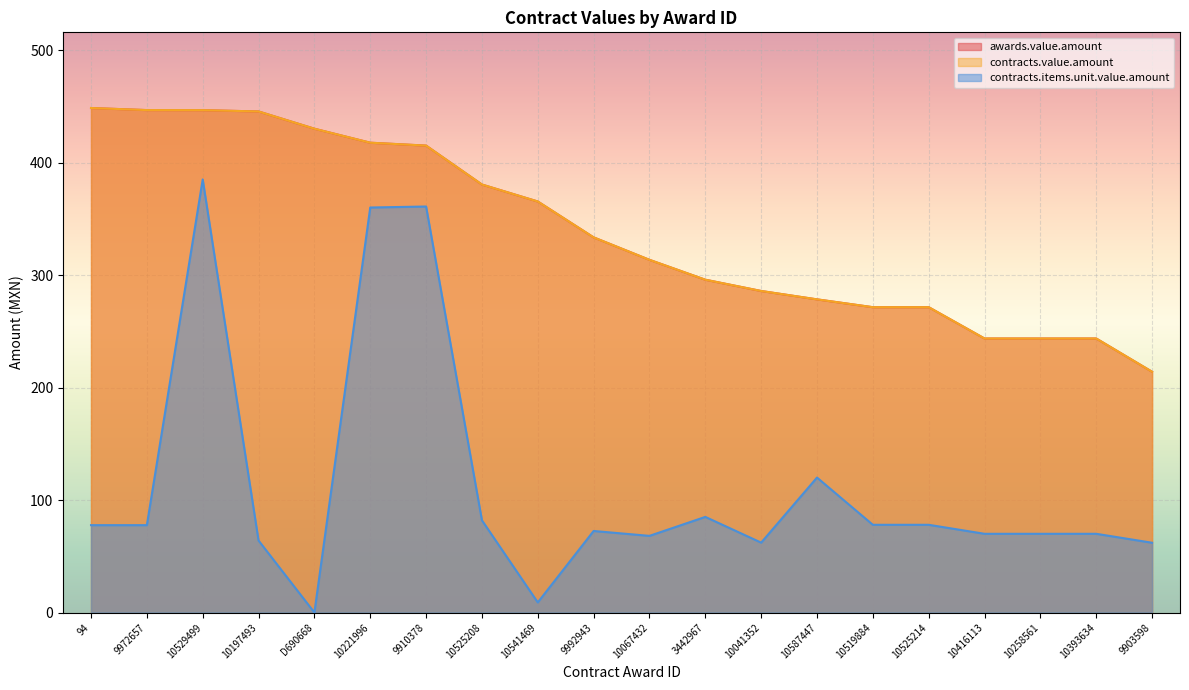

Reading left to right, list all the values displayed in this chart.

awards.value.amount: 448.5	446.7	446.6	445.4	430.1	417.7	415.1	380.5	365.4	333.5	313.5	295.9	285.8	278.4	271.4	271.4	243.6	243.6	243.6	214.0
contracts.value.amount: 448.5	446.7	446.6	445.4	430.1	417.7	415.1	380.5	365.4	333.5	313.5	295.9	285.8	278.4	271.4	271.4	243.6	243.6	243.6	214.0
contracts.items.unit.value.amount: 77.7	77.7	385.0	64.0	0.0	360.1	360.9	82.0	9.0	72.5	68.2	85.0	62.1	120.0	78.0	78.0	70.0	70.0	70.0	62.0